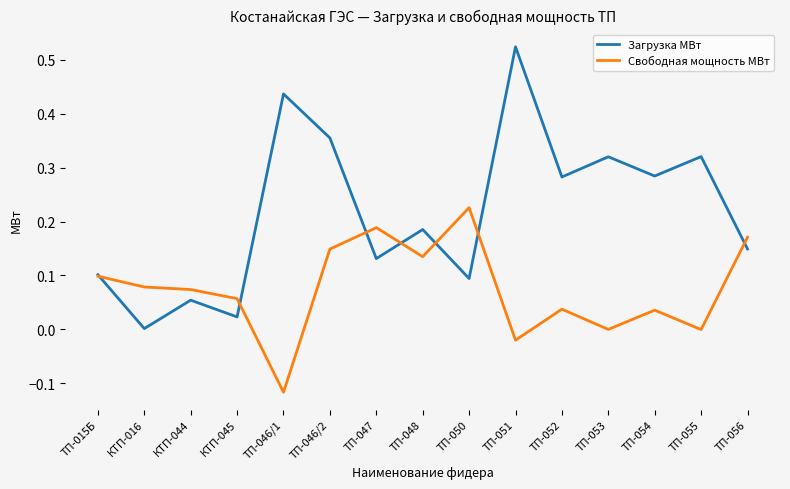

List the series in order of their overall mean, lowest first.

Свободная мощность МВт, Загрузка МВт